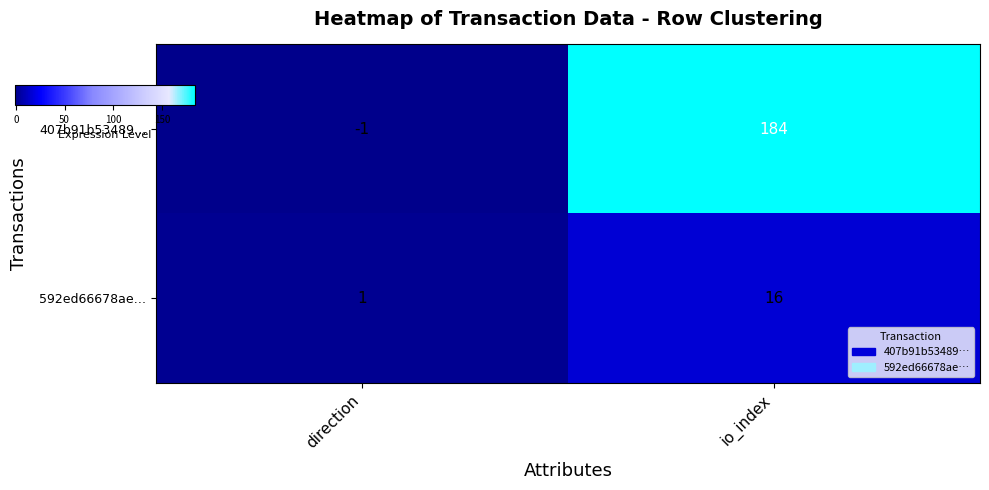

Reading left to right, list all the values displayed in this chart.

407b91b53489…: -1	184
592ed66678ae…: 1	16